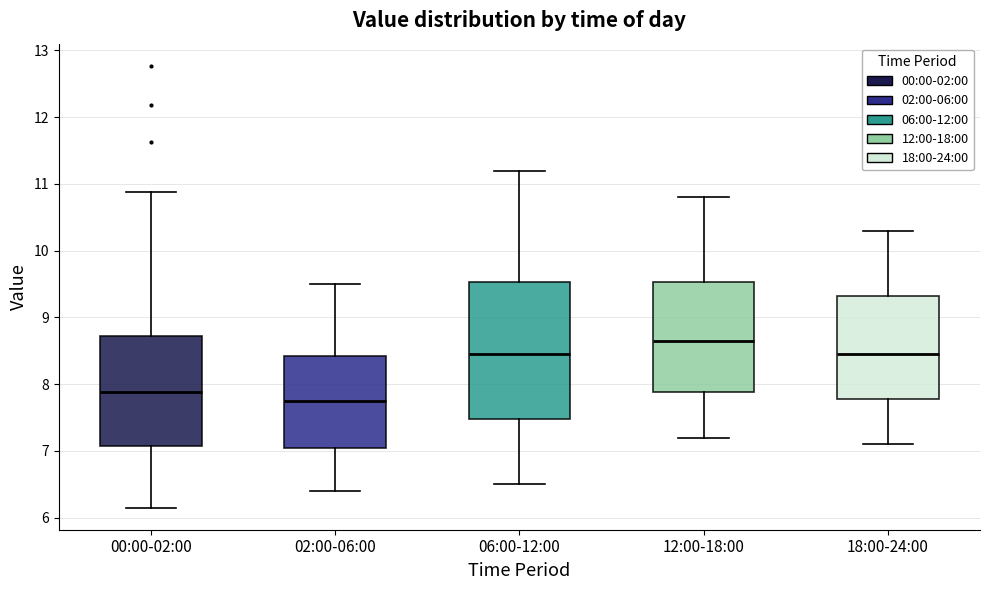

Where does the upper whisker of the box for 02:00-06:00 end on the y-axis? The values are not printed on the chart, so give them approximately, as read against the axis.

9.5